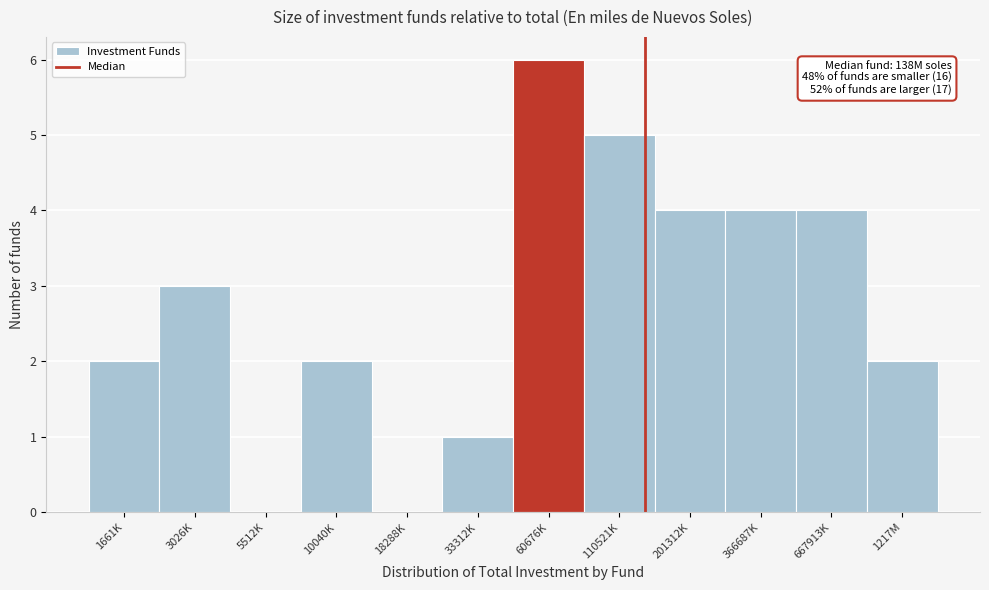

Reading right to left, extract all data points from this chart.

1217M=2	667913K=4	366687K=4	201312K=4	110521K=5	60676K=6	33312K=1	18288K=0	10040K=2	5512K=0	3026K=3	1661K=2